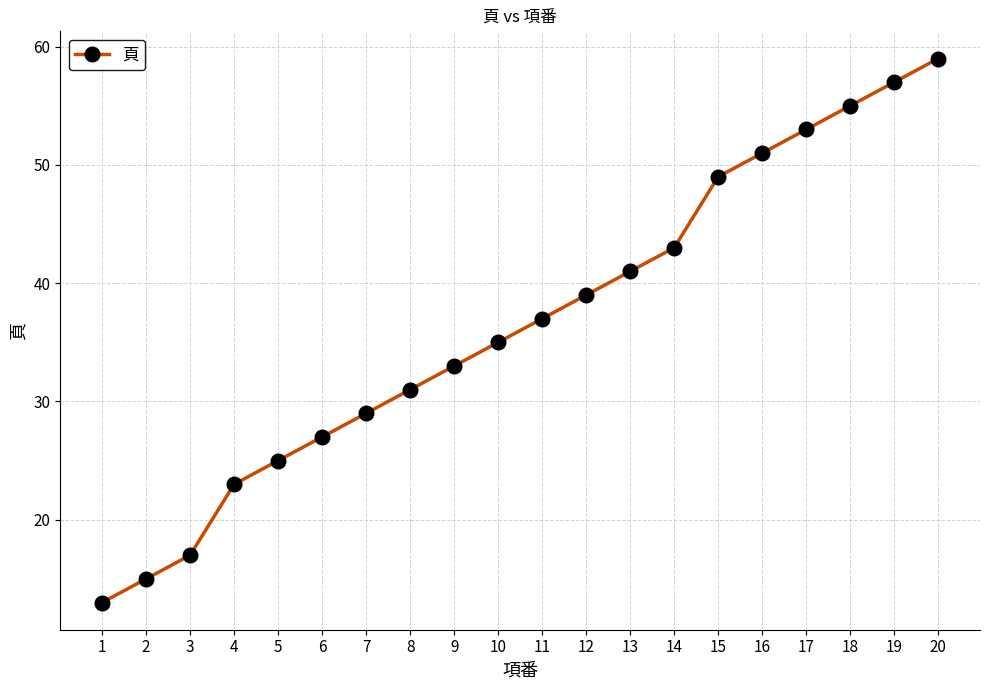

What is the greatest value displayed?

59